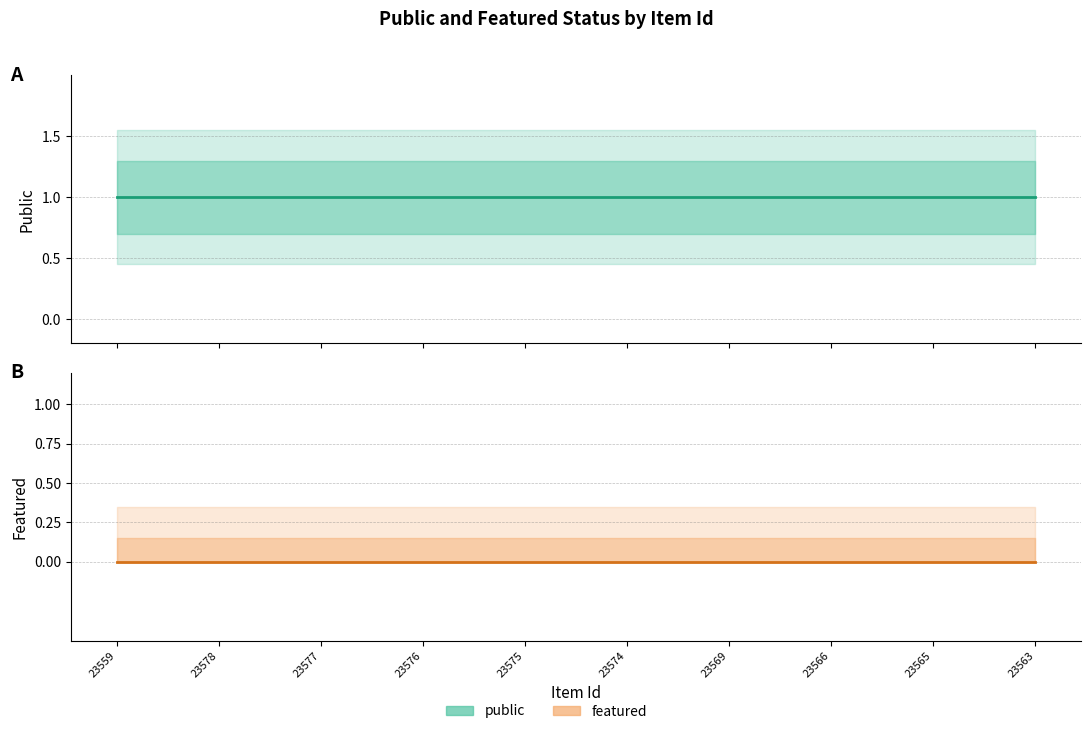

What is the label of the 1st point from the right?

23563